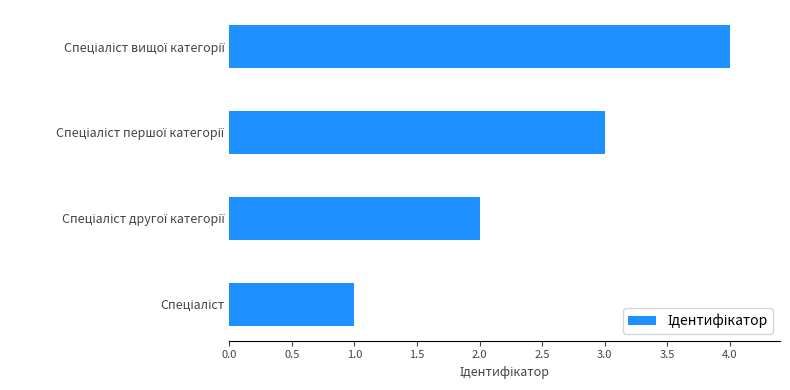

How many values are between 2 and 4?

3